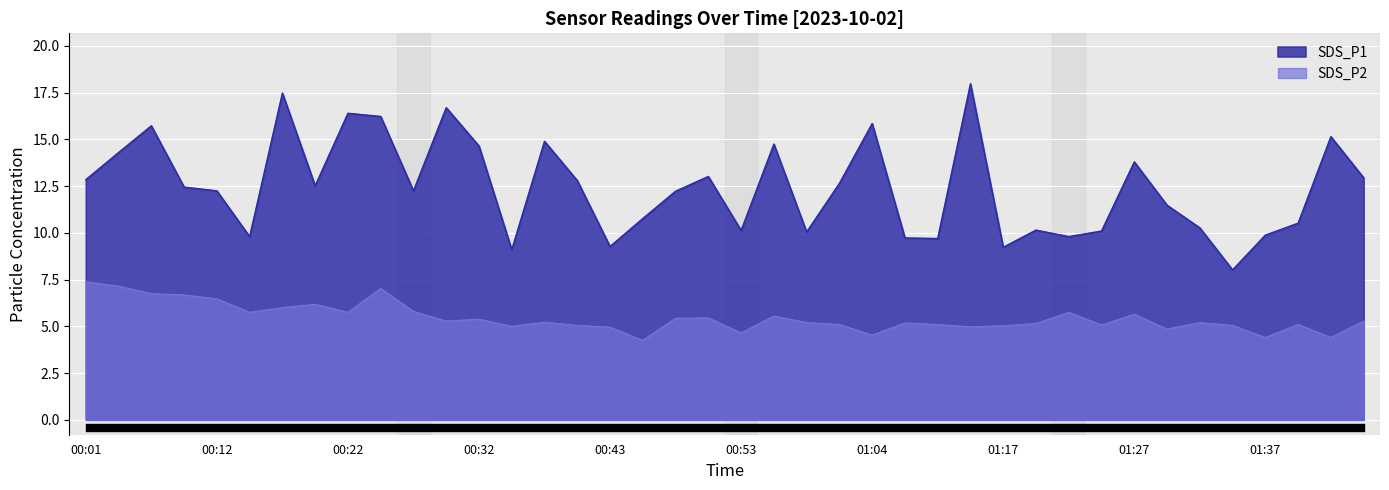

Which category has the highest value in the SDS_P2 series?

00:01